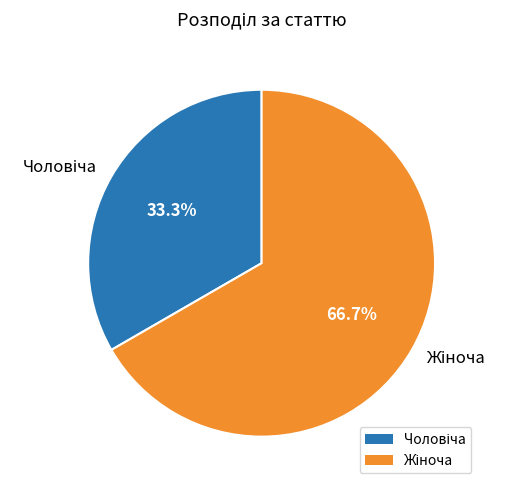

How many segments does this pie chart have?

2